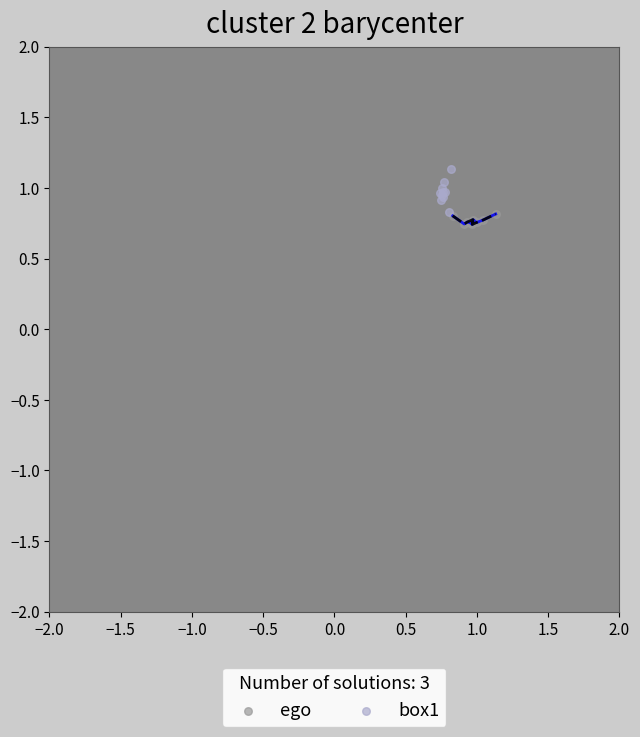

What are all the series names shown in the legend?

ego, box1